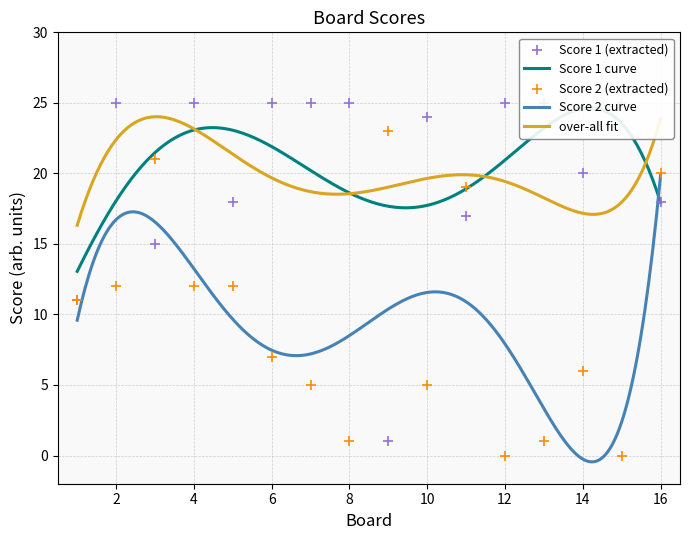

Which series reaches the maximum Y coordinate?

Score 1